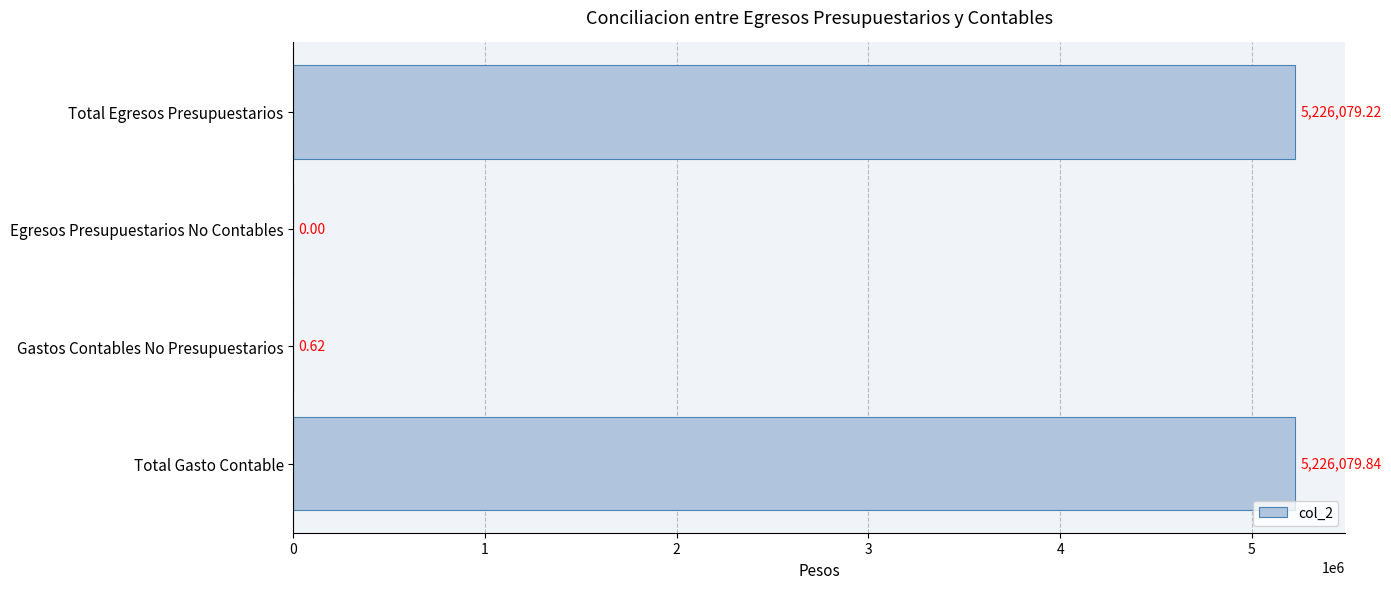

What is the ratio of the value at Total Gasto Contable to the value at Total Egresos Presupuestarios?

1.0